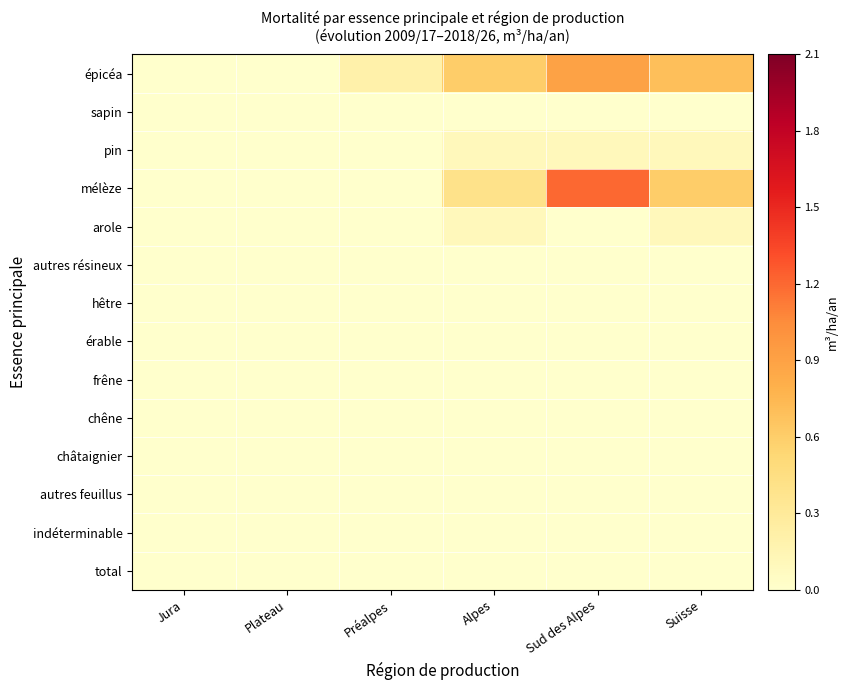

What is the total value across all series at Alpes?

1.2